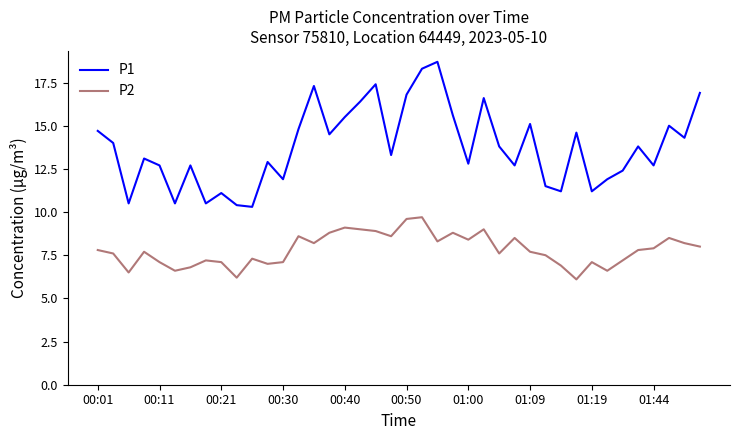

At how many categories does at least one series exceed 18?

2